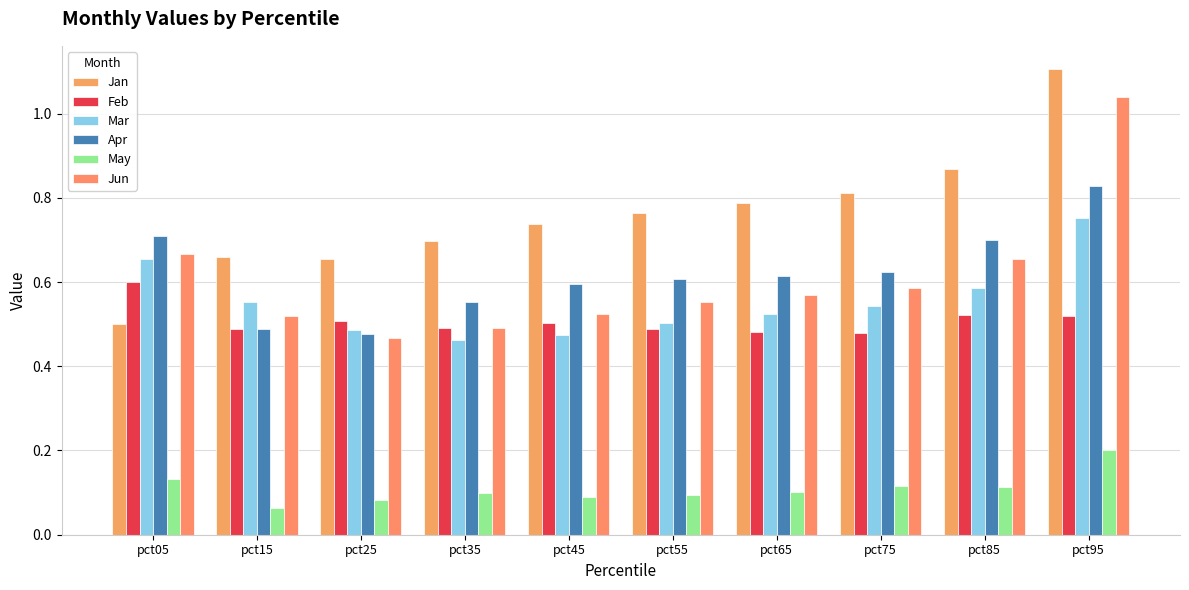

Rank the series by their maximum value, from lowest to highest.

May, Feb, Mar, Apr, Jun, Jan